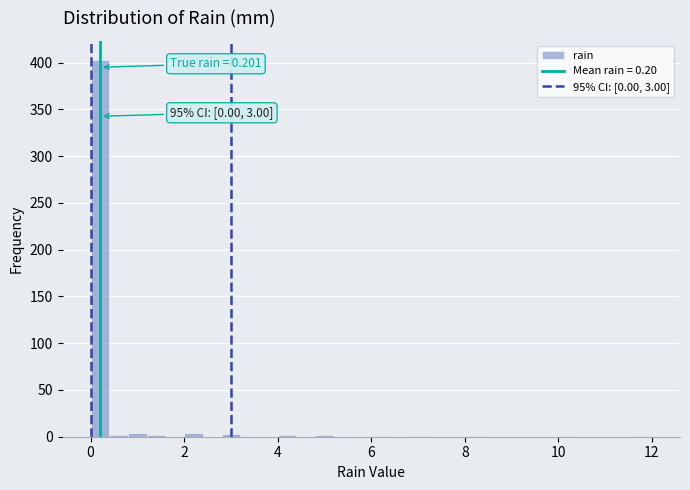

Read against the x-axis, roughly where is the centre of the tallest bar?

0.2